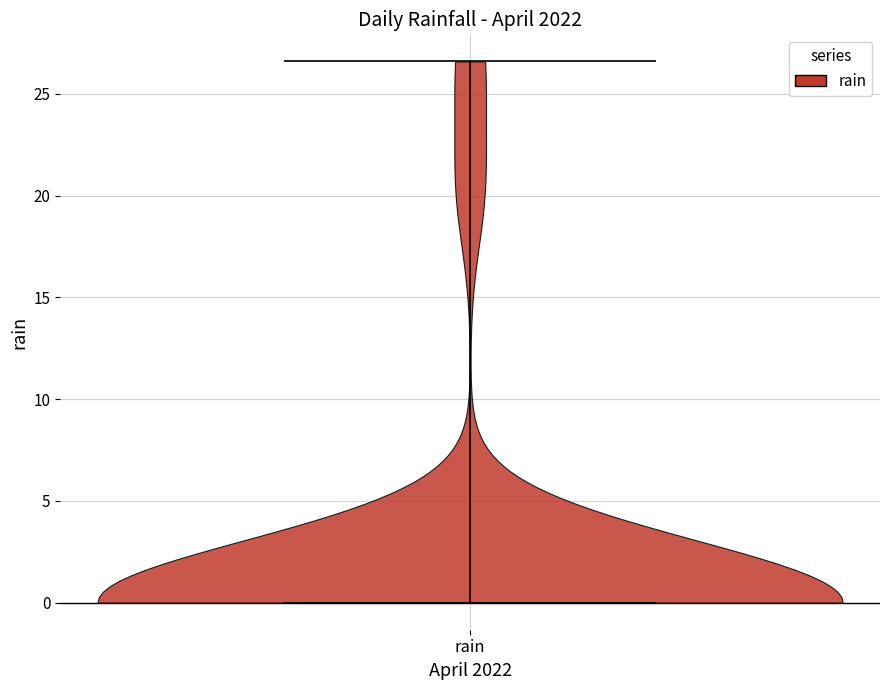

Read this violin plot against the y-axis: where its median line is, and the lowest and highest points the violin reaches. The values are not printed on the chart, so give them approximately, as read against the axis.

median line 0.0, lowest point 0.0, highest point 26.5